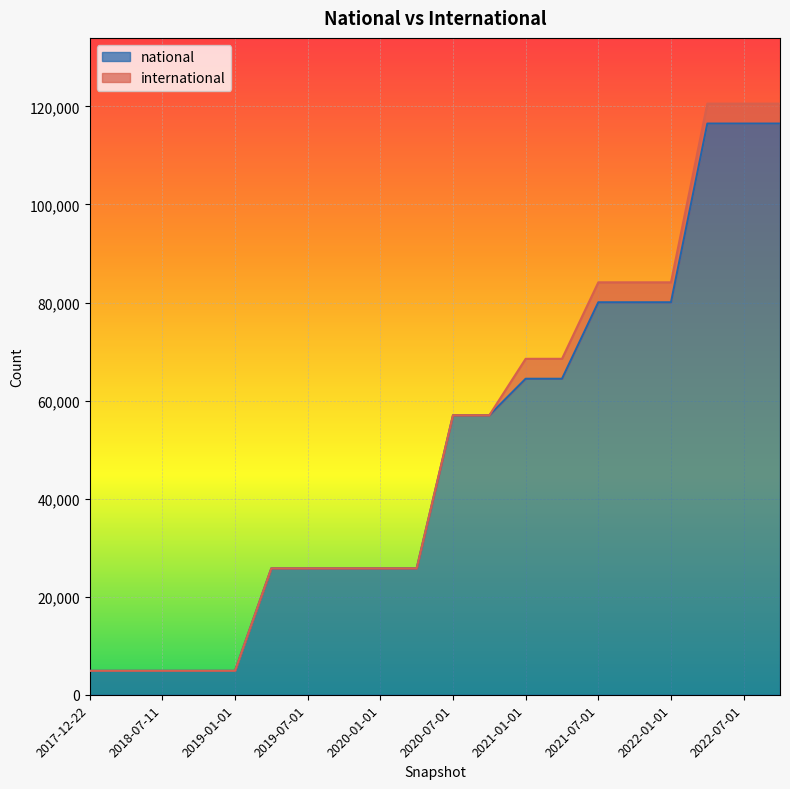

How many categories are shown in the chart?

20